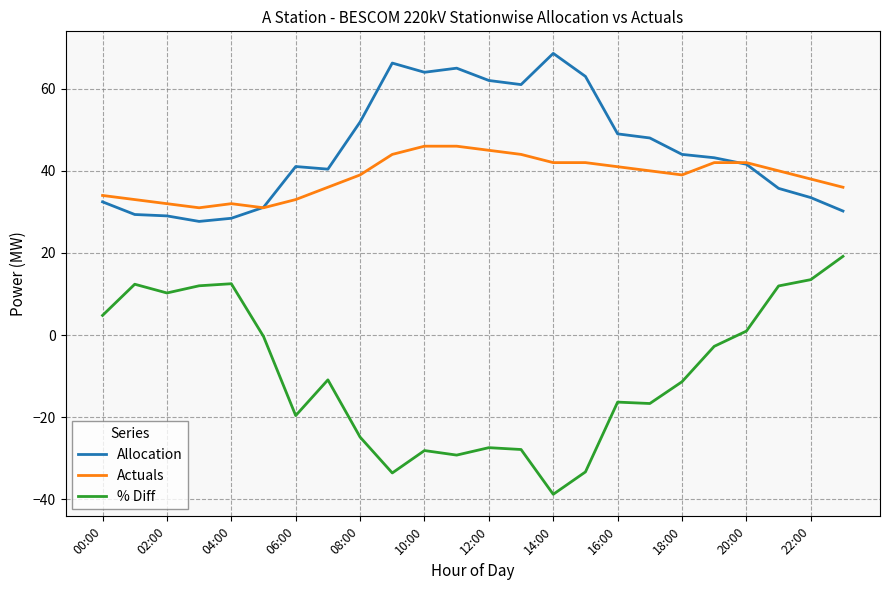

True or false: Actuals and % Diff cross at least once.

False